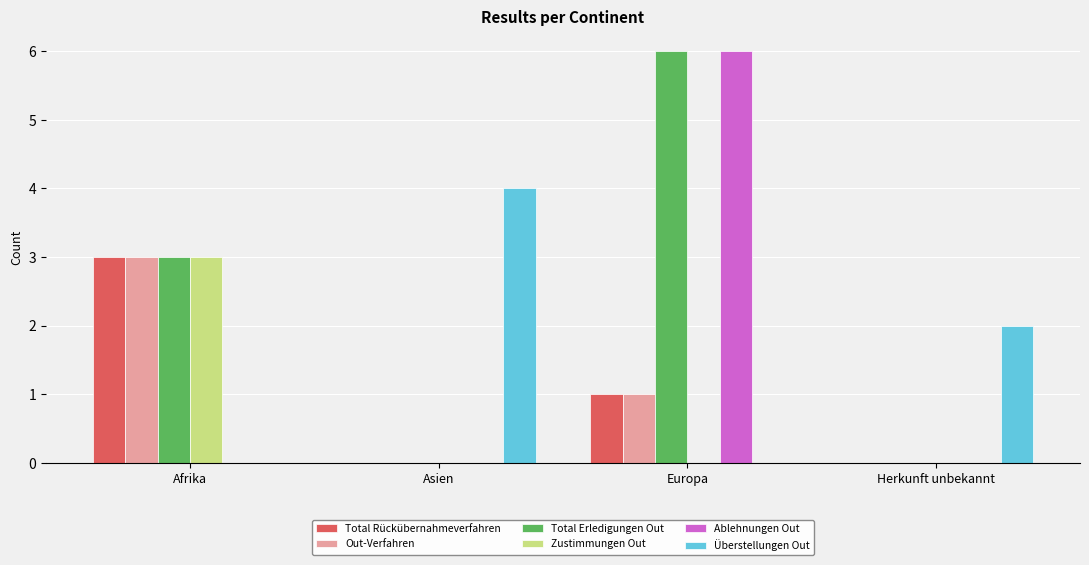

Reading left to right, what are all the values shown in this chart?

Total Rückübernahmeverfahren: Afrika=3	Asien=0	Europa=1	Herkunft unbekannt=0
Out-Verfahren: Afrika=3	Asien=0	Europa=1	Herkunft unbekannt=0
Total Erledigungen Out: Afrika=3	Asien=0	Europa=6	Herkunft unbekannt=0
Zustimmungen Out: Afrika=3	Asien=0	Europa=0	Herkunft unbekannt=0
Ablehnungen Out: Afrika=0	Asien=0	Europa=6	Herkunft unbekannt=0
Überstellungen Out: Afrika=0	Asien=4	Europa=0	Herkunft unbekannt=2